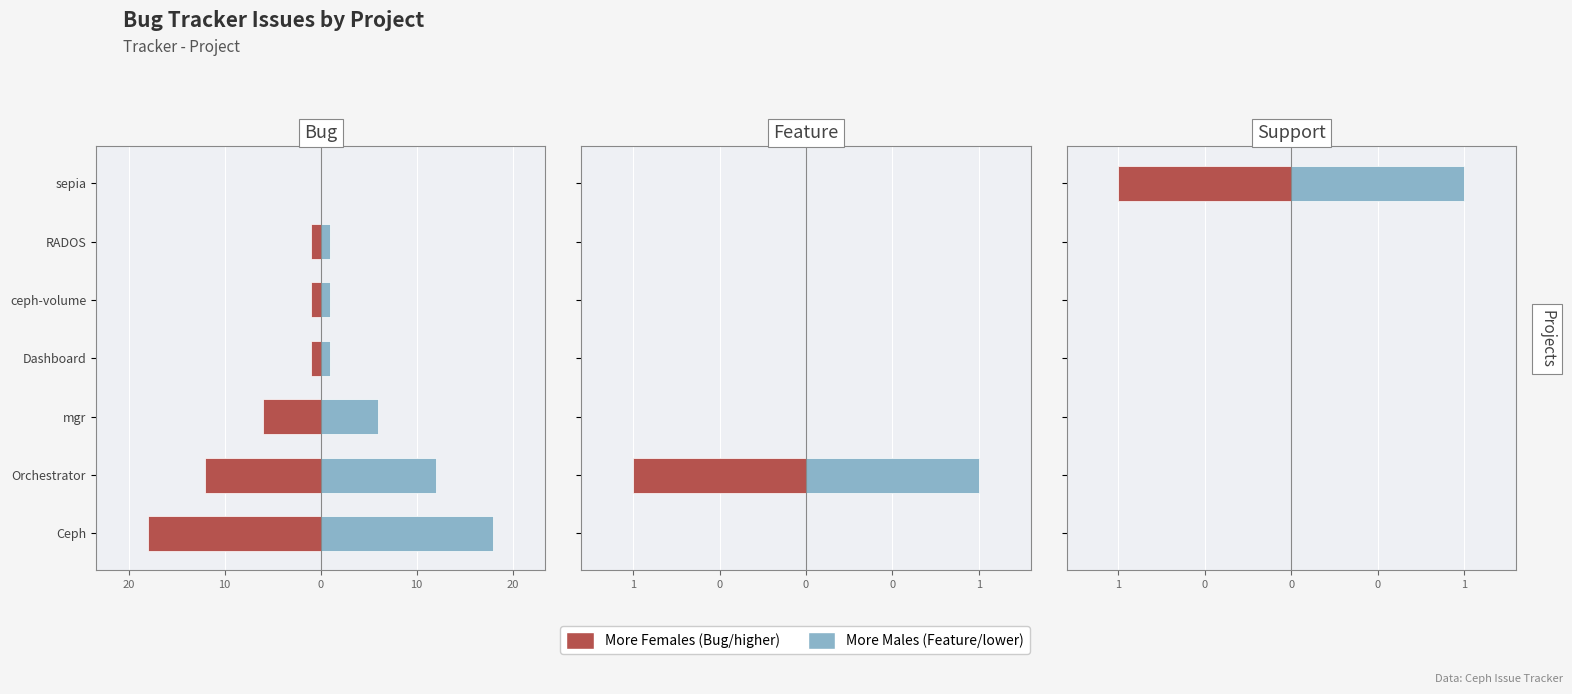

What are all the series names shown in the legend?

More Females, More Males